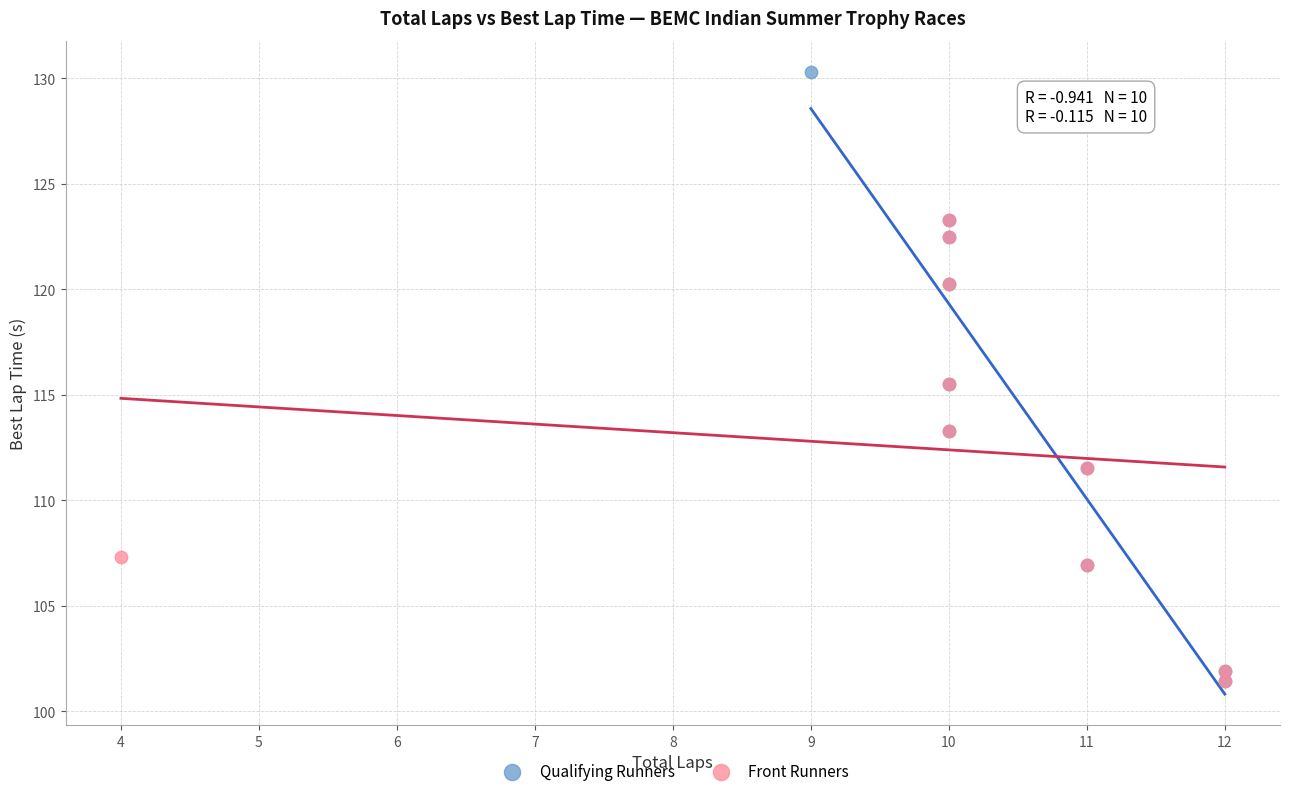

Which series reaches the maximum Y coordinate?

Qualifying Runners